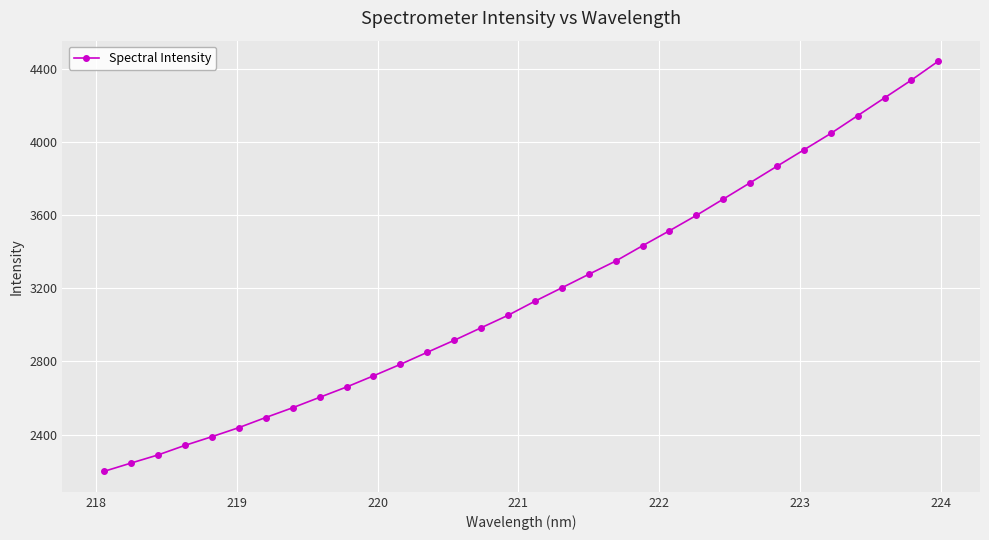

What is the maximum value shown in the chart?

4441.6